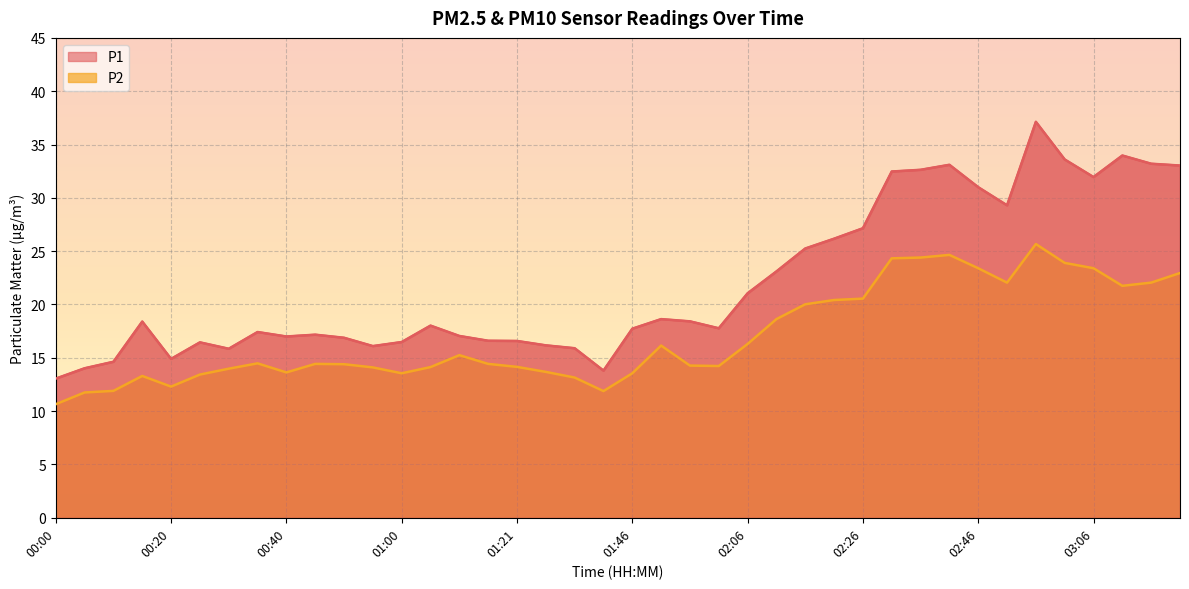

What position from the right is 01:41?

21